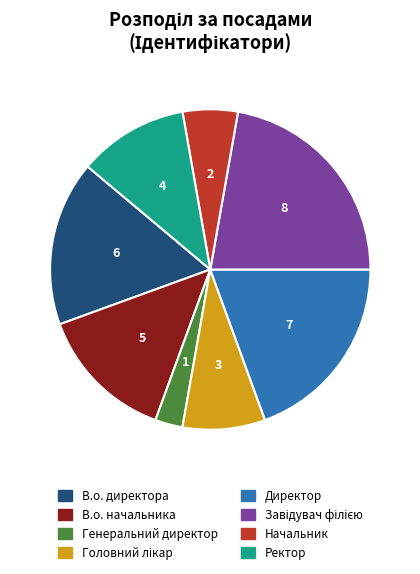

Combined, do В.о. начальника and В.о. директора account for over 50%?

No